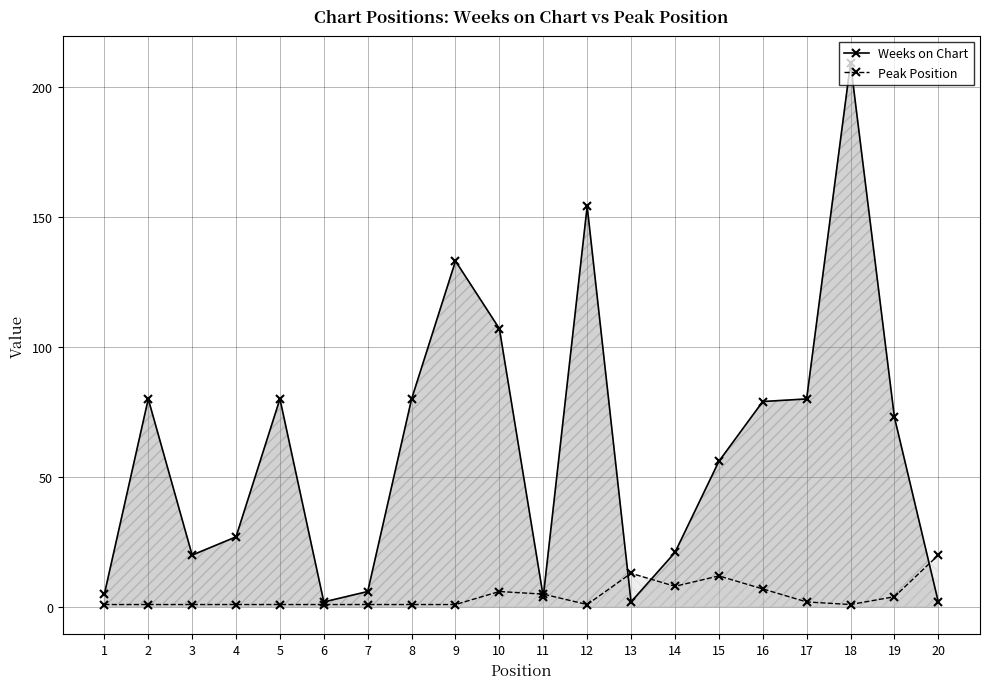

At which label is Weeks on Chart closest to 105?

10